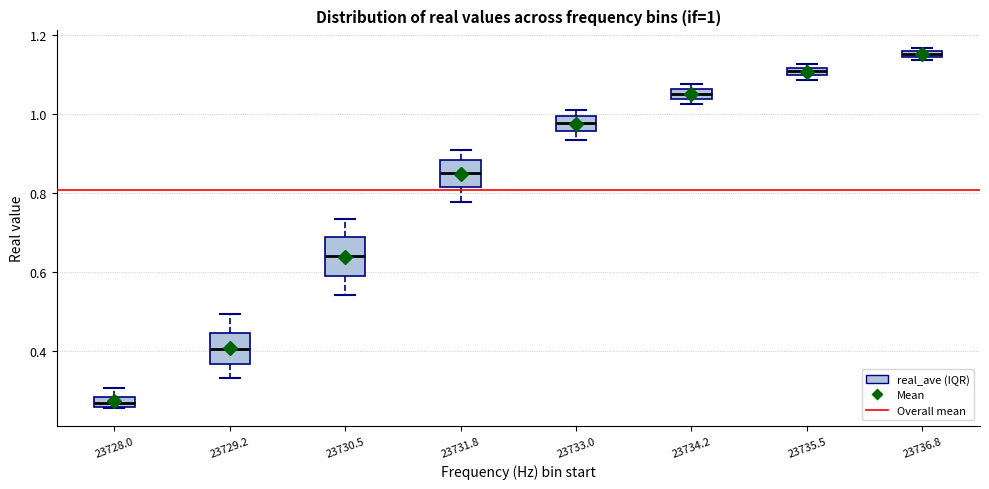

Which box has the highest median line?

23736.8